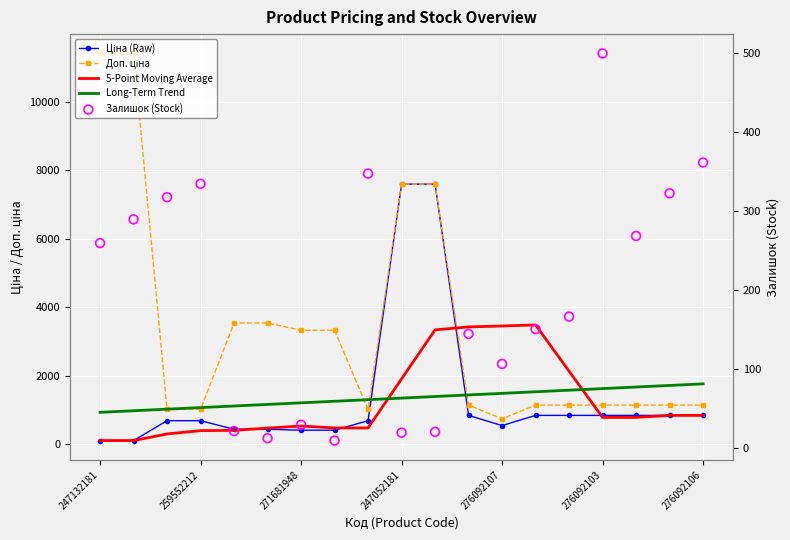

At which category is the sum across all series the highest?

10